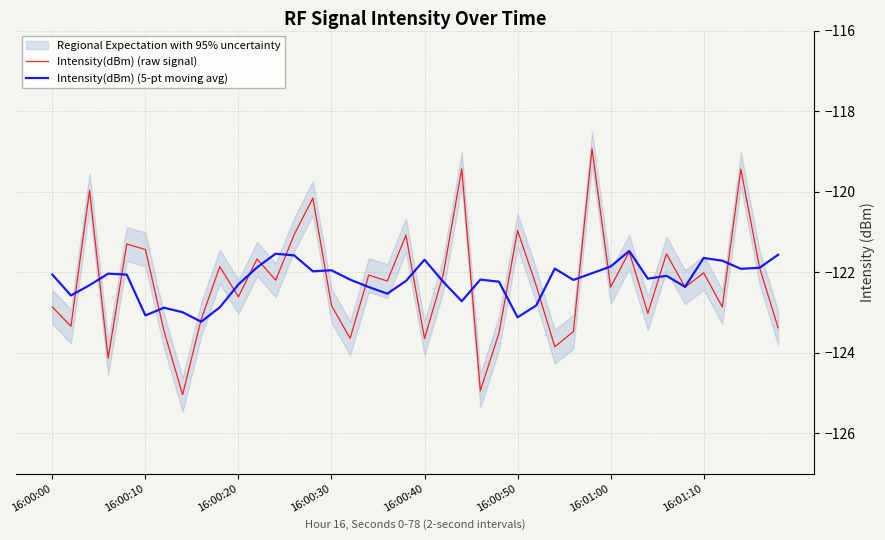

Rank the series by their maximum value, from highest to lowest.

Intensity(dBm) (raw signal), Intensity(dBm) (5-pt moving avg)